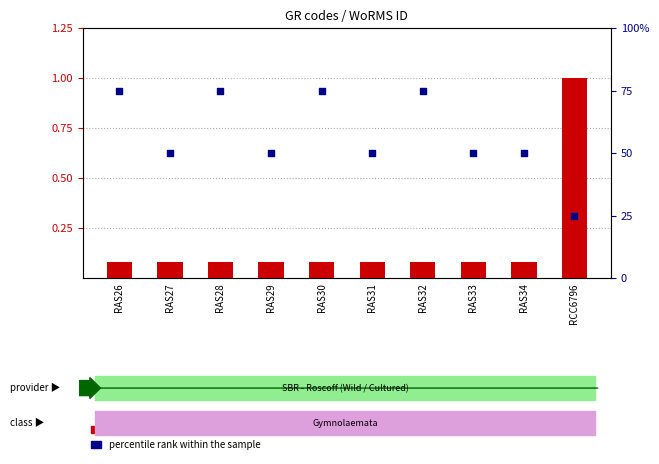

Which series has the widest spread of Y values?

WoRMS ID (normalized)